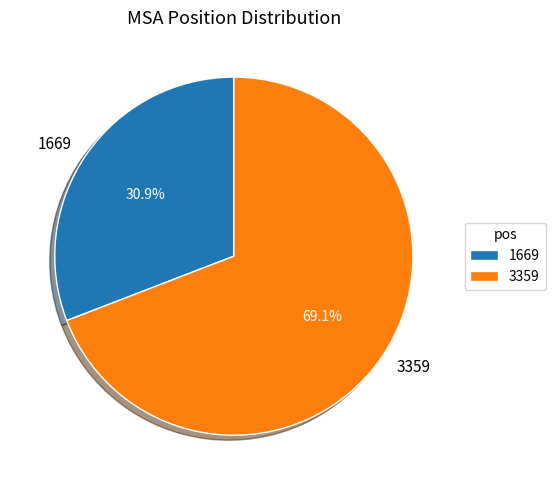

Which category has the biggest portion of the pie?

3359